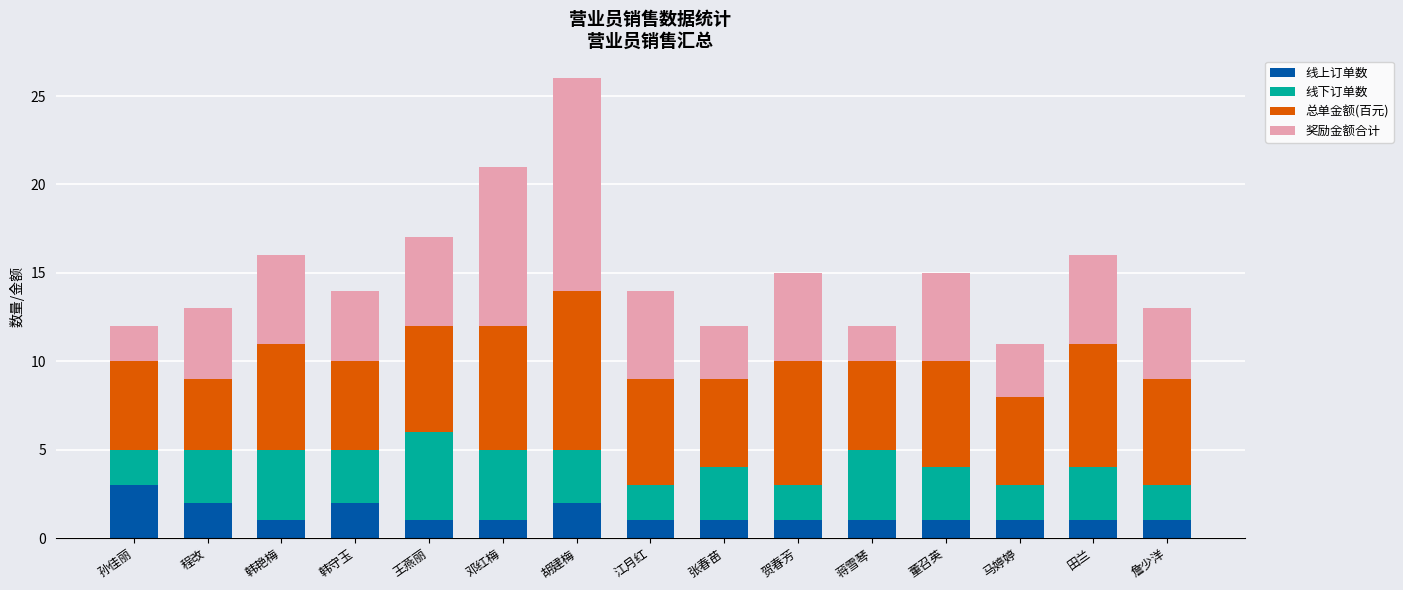

At which category is the sum across all series the highest?

胡建梅